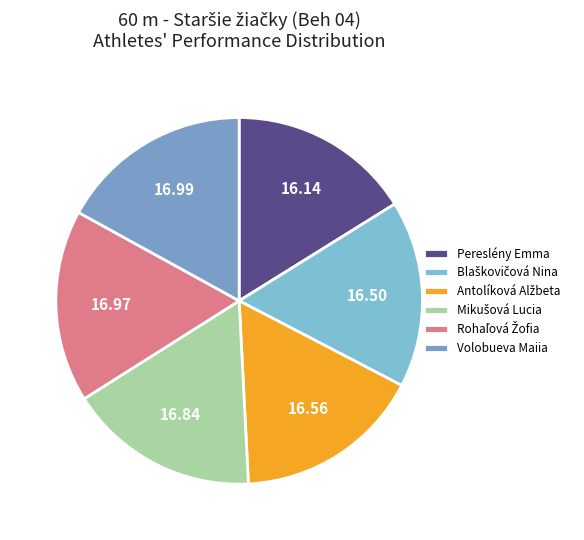

Count the number of slices in the pie.

6